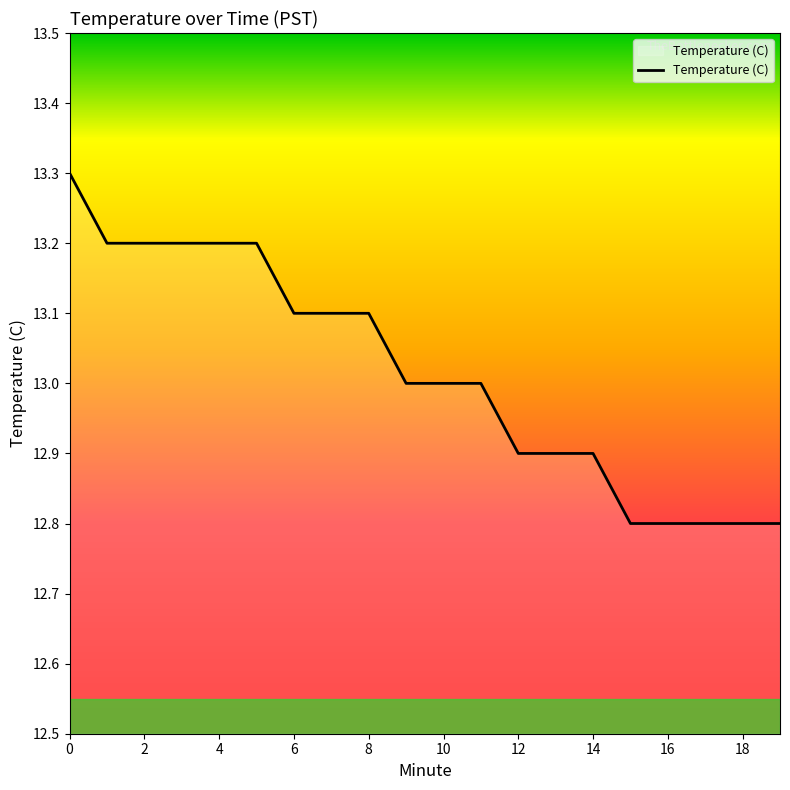

What is the maximum value shown in the chart?

13.3